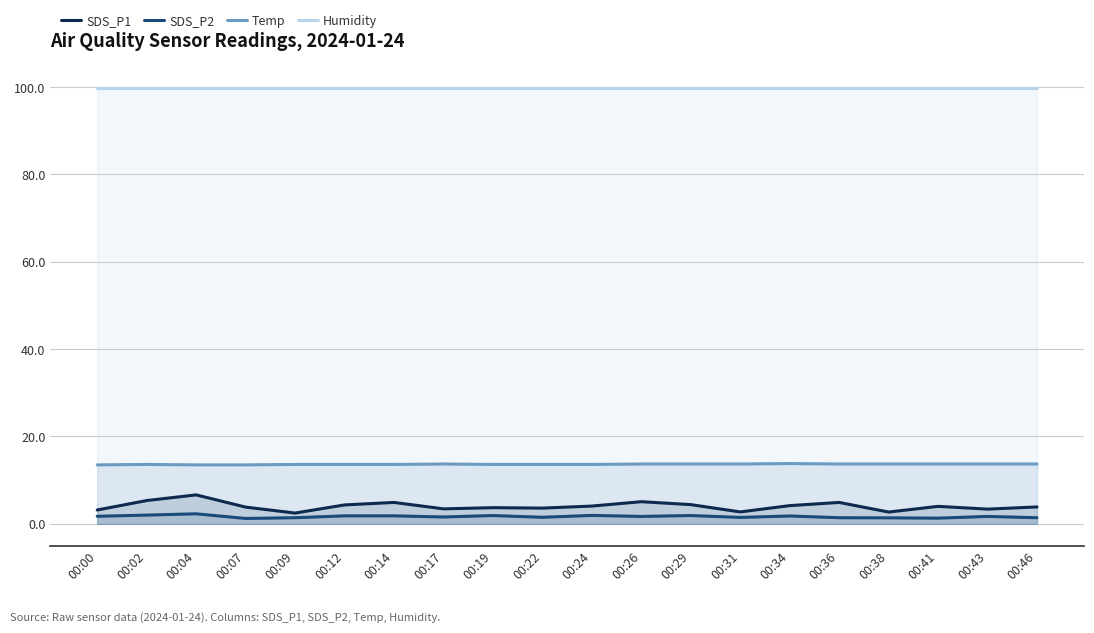

Is it true that SDS_P1 equals 7.6 at 00:14?

False